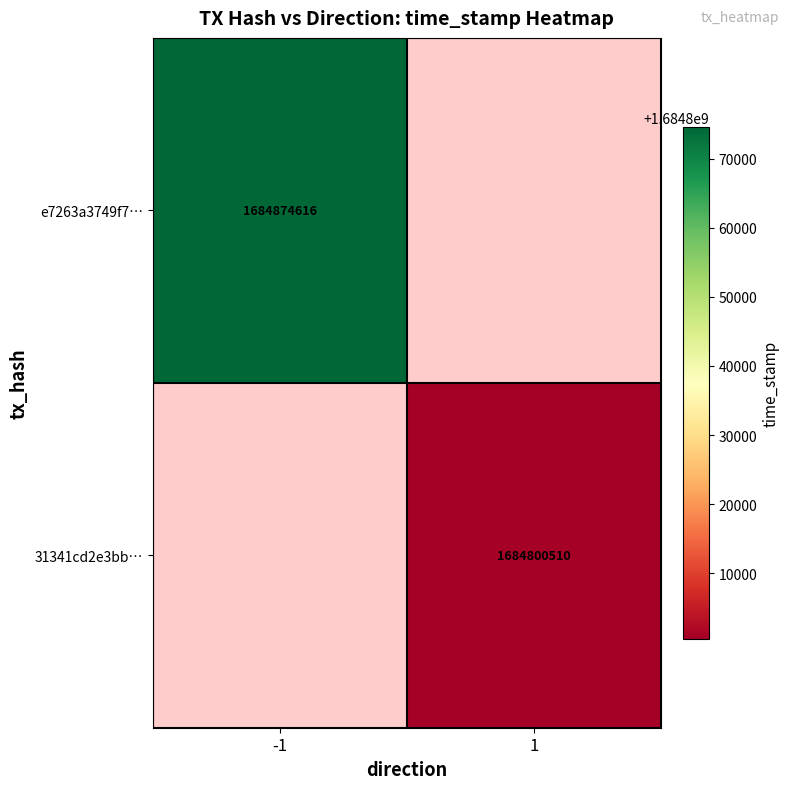

Is the value of e7263a3749f7… at -1 greater than the value of 31341cd2e3bb… at 1?

Yes